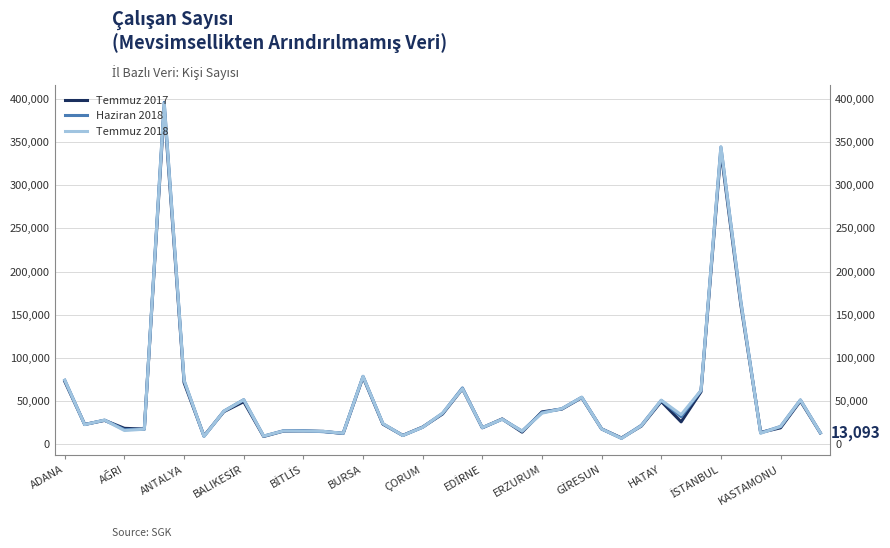

What is the lowest value of the Haziran 2018 series?

6785